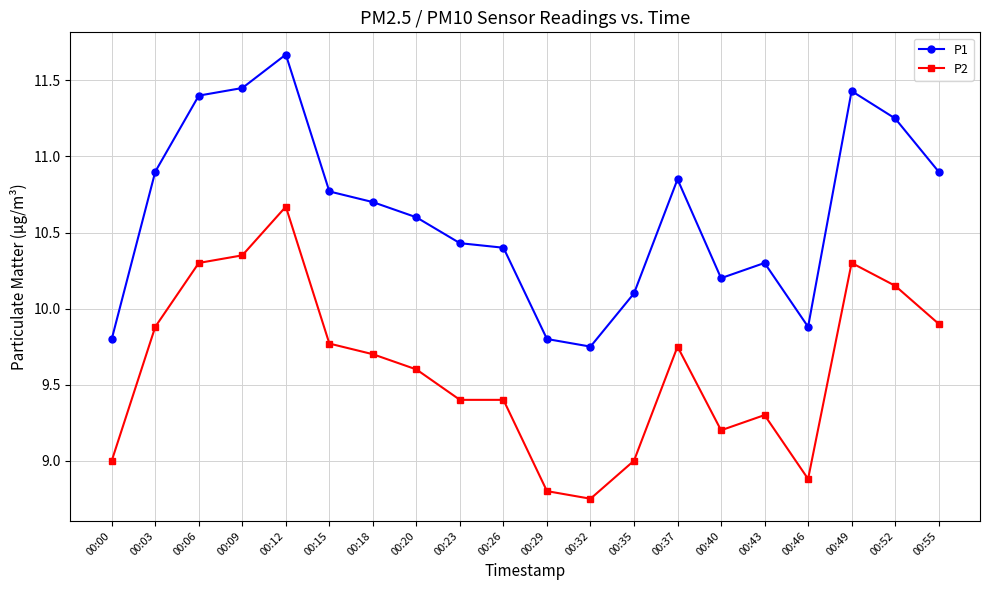

What is the sum of the P2 values at 00:26 and 00:18?

19.1